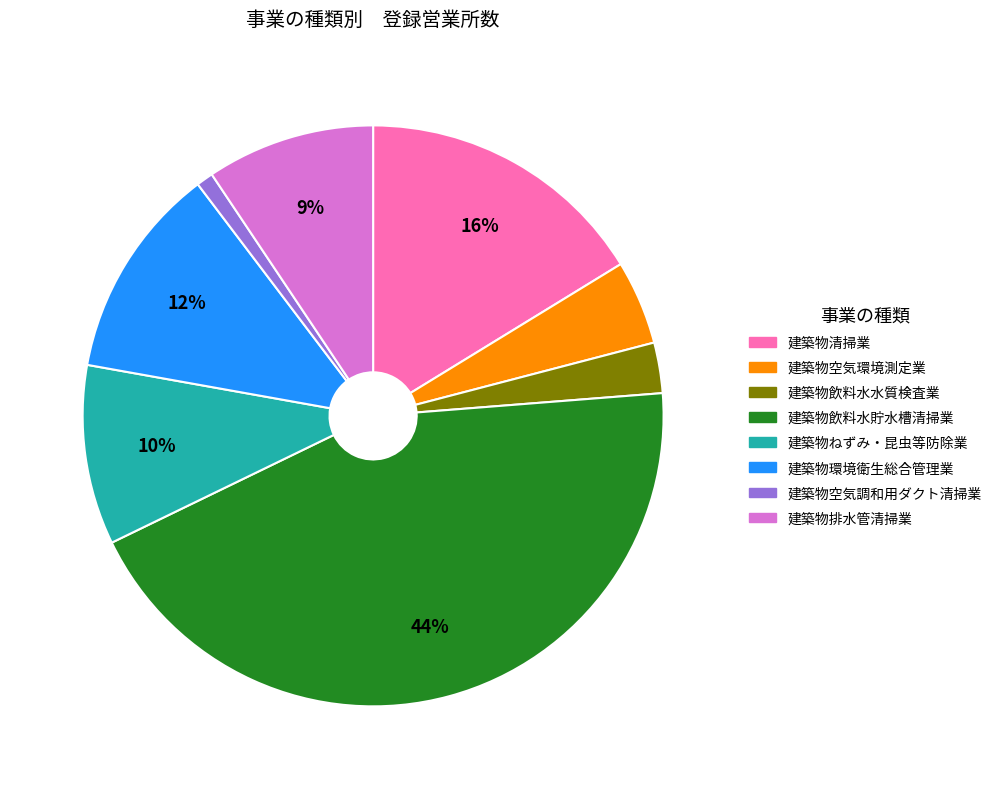

Rank the categories by value from lowest to highest.

建築物空気調和用ダクト清掃業, 建築物飲料水水質検査業, 建築物空気環境測定業, 建築物排水管清掃業, 建築物ねずみ・昆虫等防除業, 建築物環境衛生総合管理業, 建築物清掃業, 建築物飲料水貯水槽清掃業